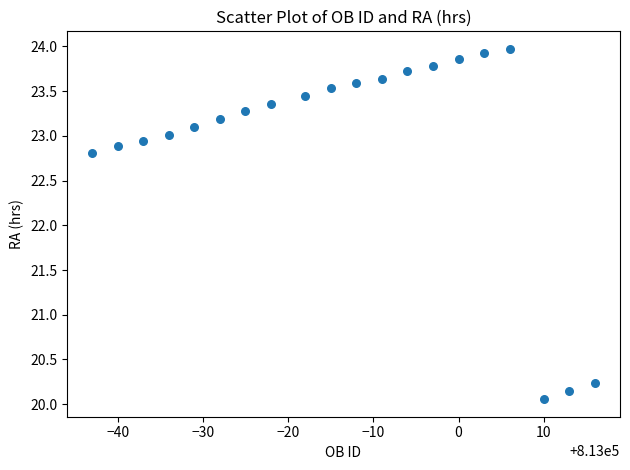

What Y value in the scatter plot is closest to 22?

22.8